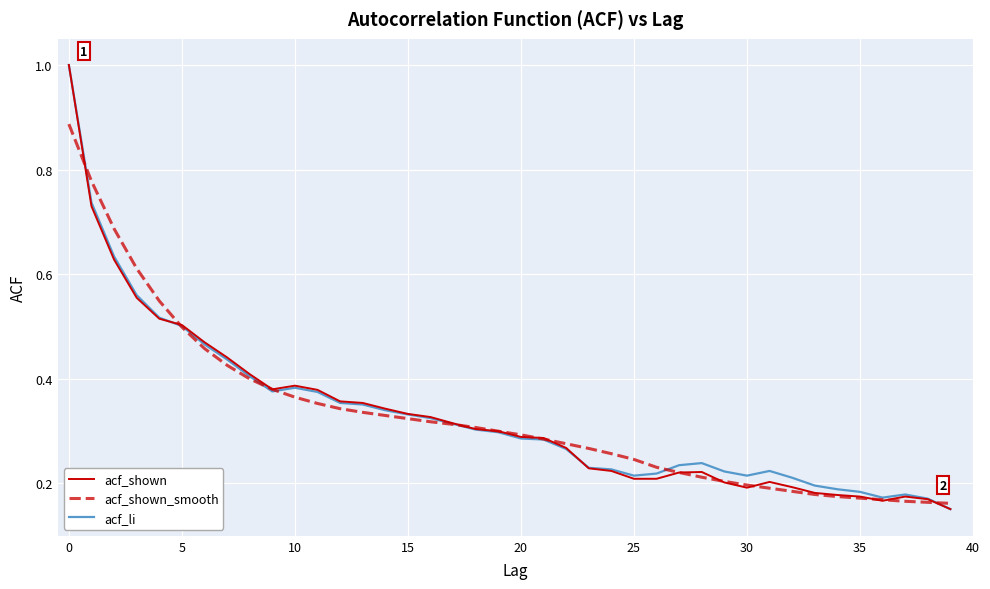

What is the total value across all series at 5?

1.5